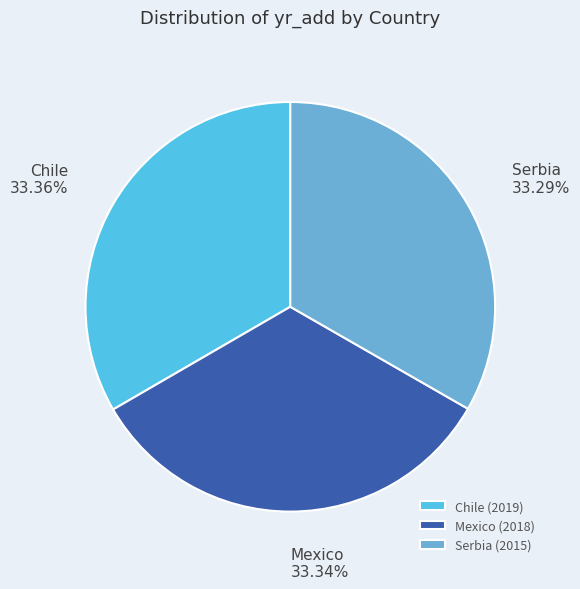

Combined, do Chile and Mexico account for over 50%?

Yes